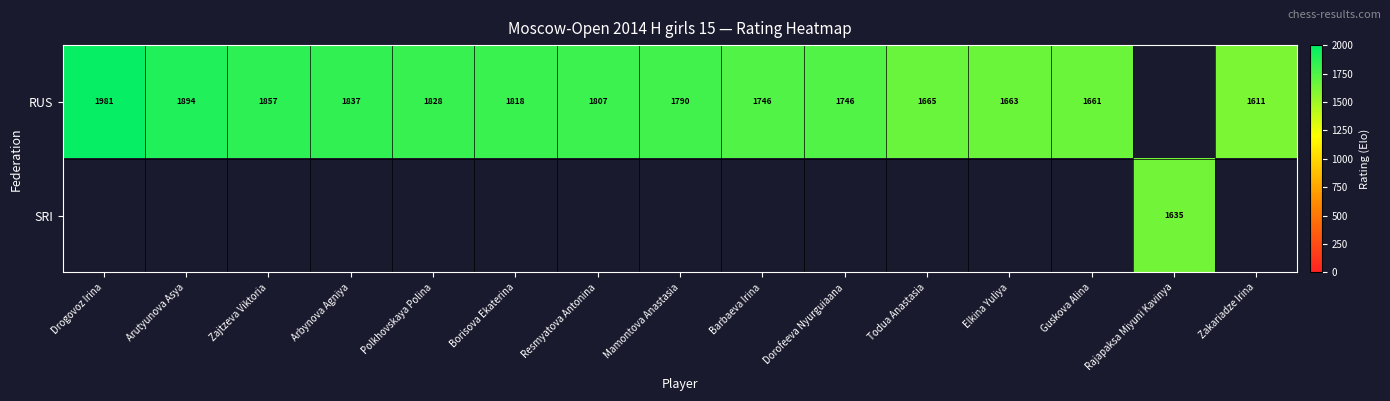

Is it true that RUS equals 1837 at Arbynova Agniya?

True